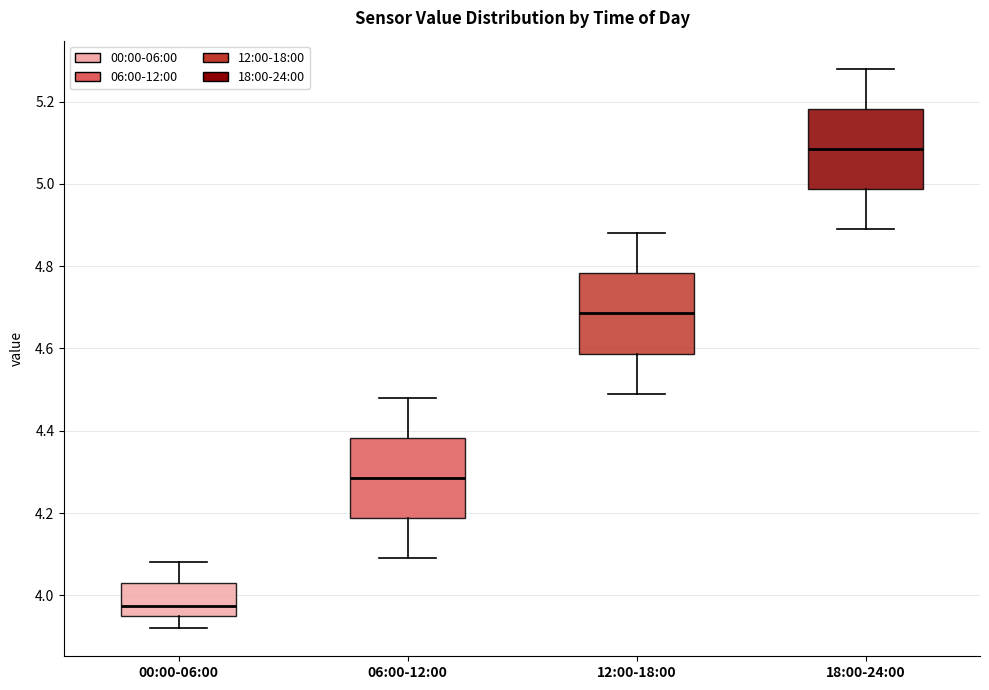

Where is the upper edge of the box for 12:00-18:00 on the y-axis? The values are not printed on the chart, so give them approximately, as read against the axis.

4.78